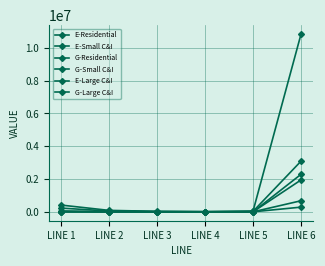

How many lines are shown in the chart?

6